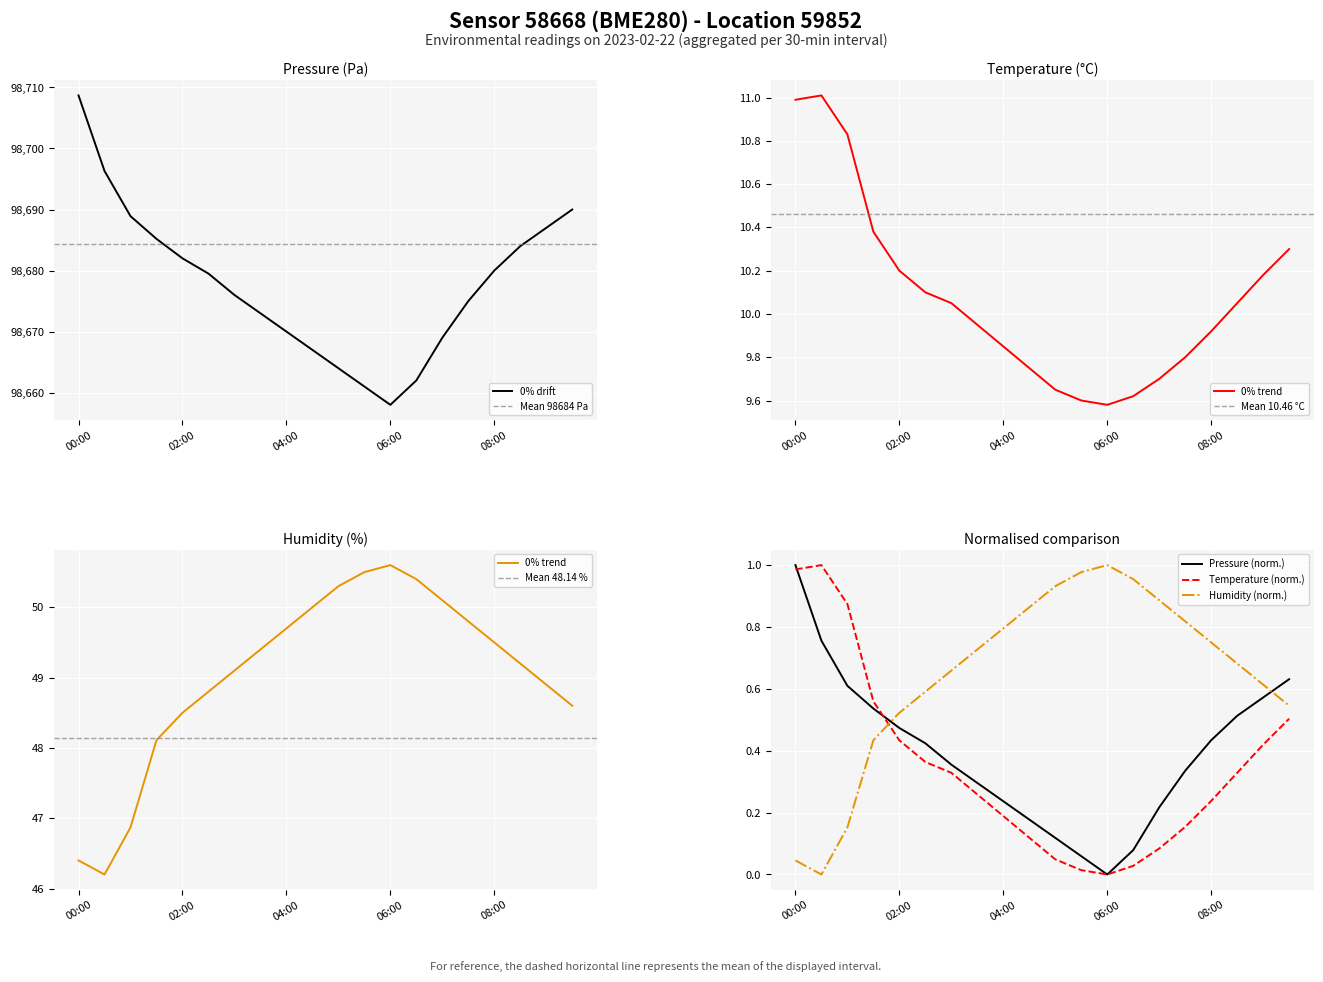

True or false: temperature and pressure cross at least once.

False